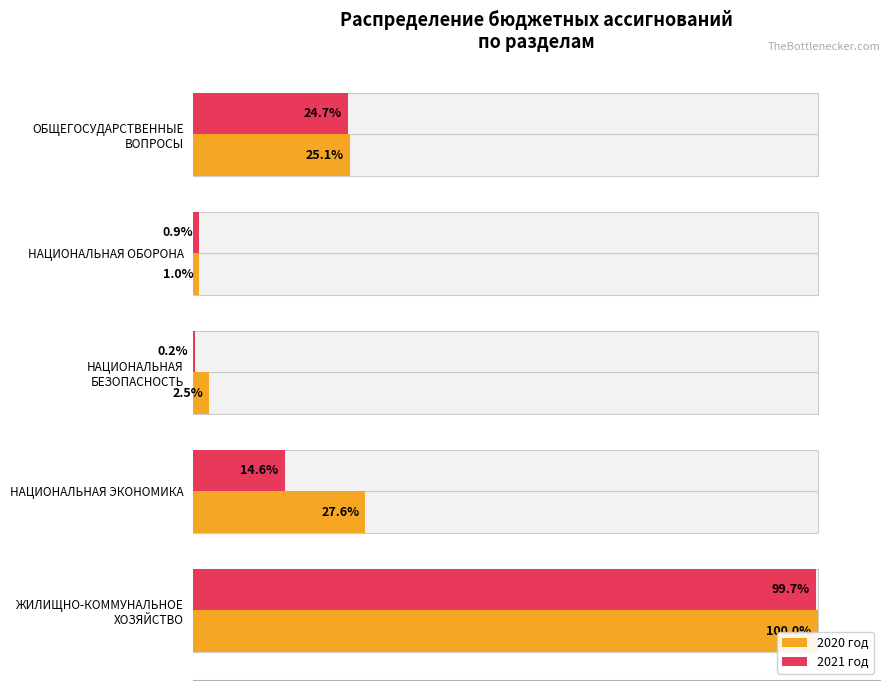

What is the smallest value displayed?

0.2